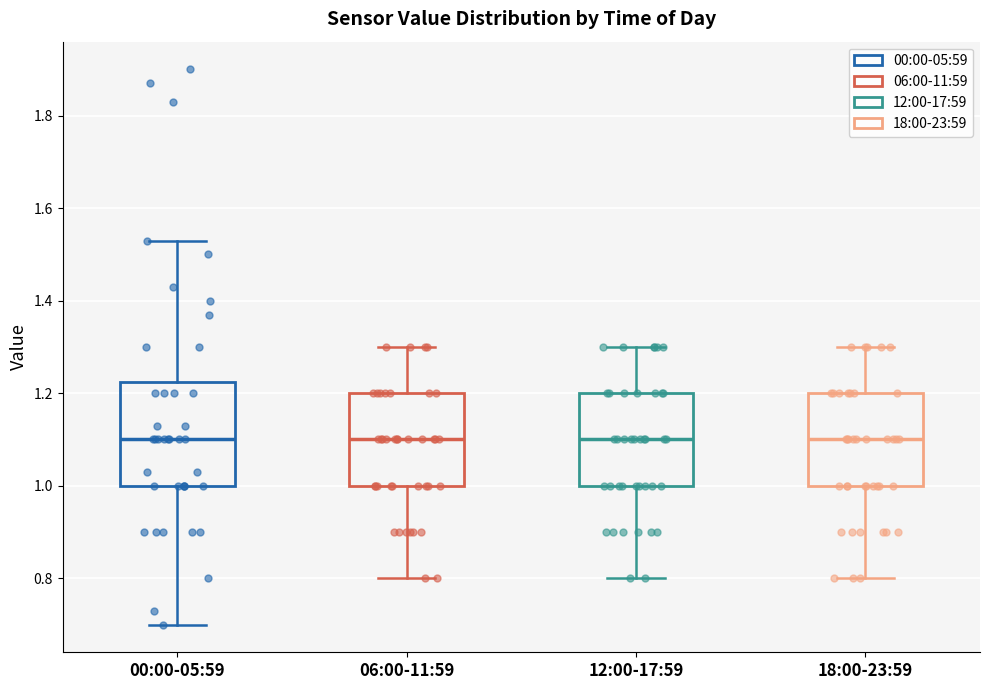

Where does the lower whisker of the box for 12:00-17:59 end on the y-axis? The values are not printed on the chart, so give them approximately, as read against the axis.

0.80